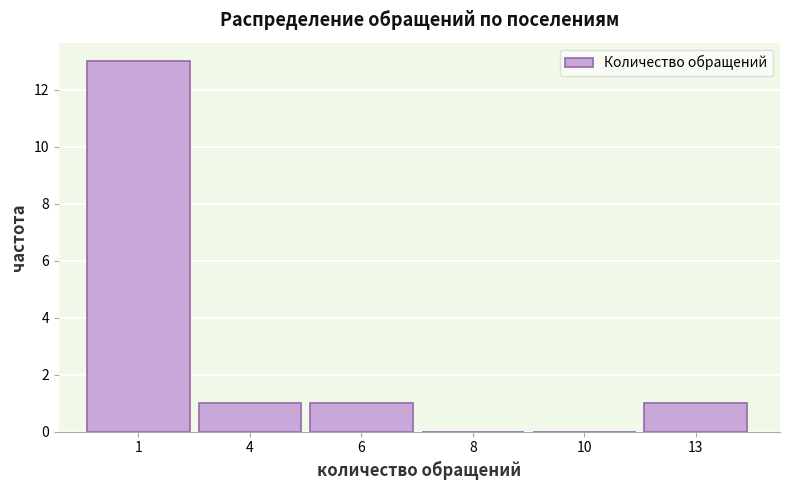

Reading left to right, list all the values displayed in this chart.

1=13	4=1	6=1	8=0	10=0	13=1